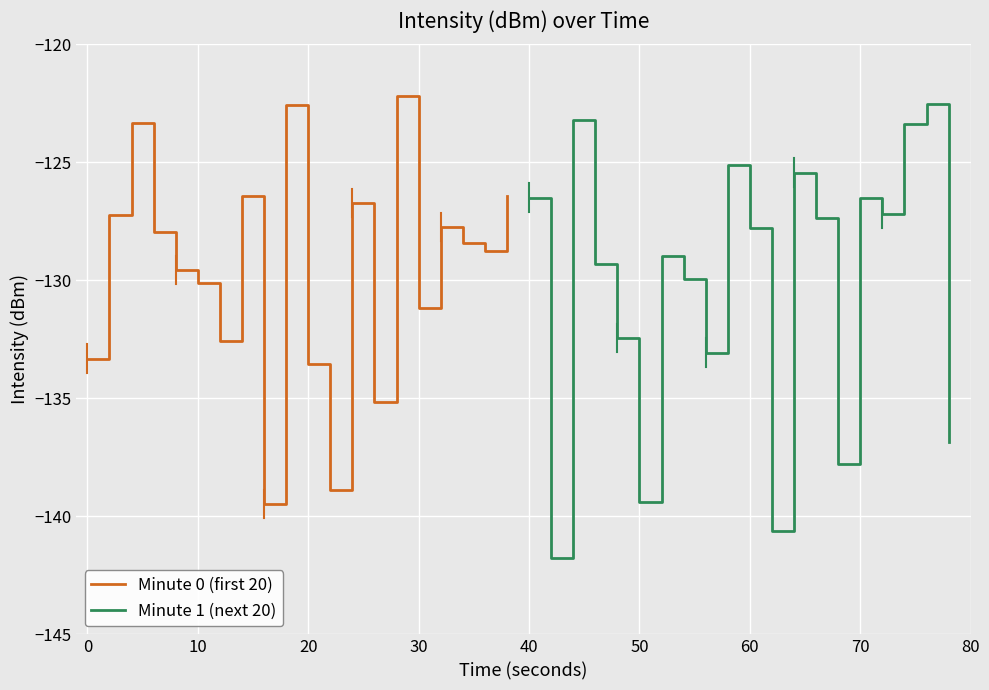

What value does the Minute 0 (first 20) series have at 10?

-130.1